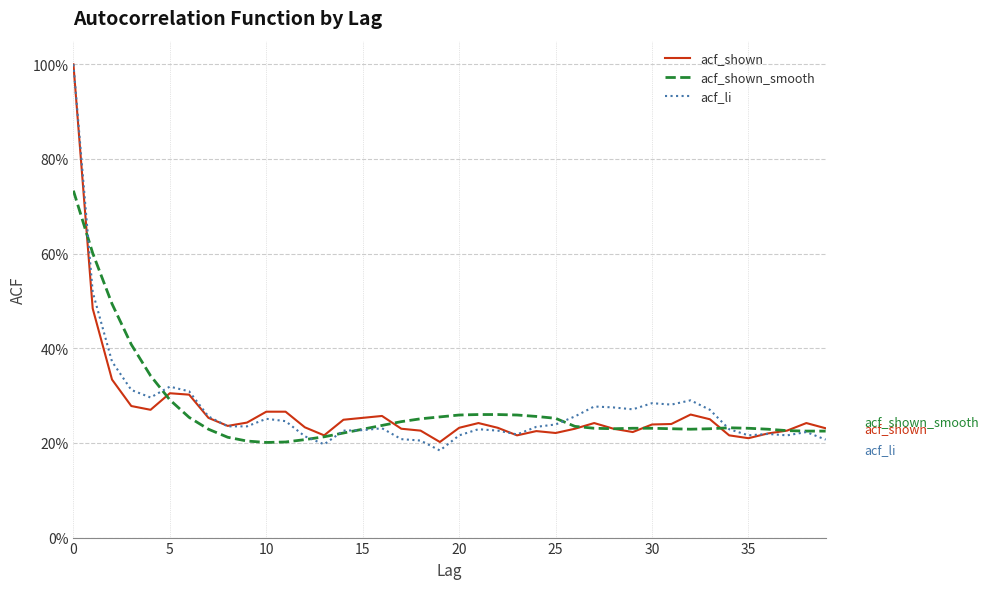

What is the sum of all acf_li values?

10.9